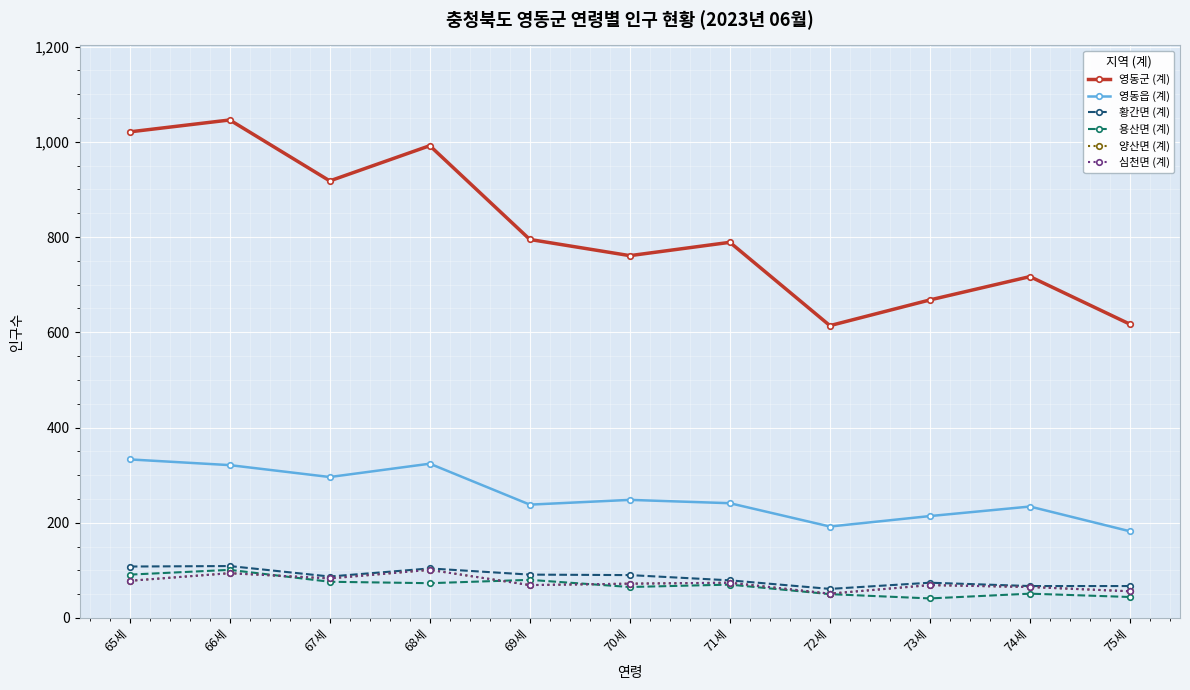

True or false: 영동군 (계) and 황간면 (계) cross at least once.

False